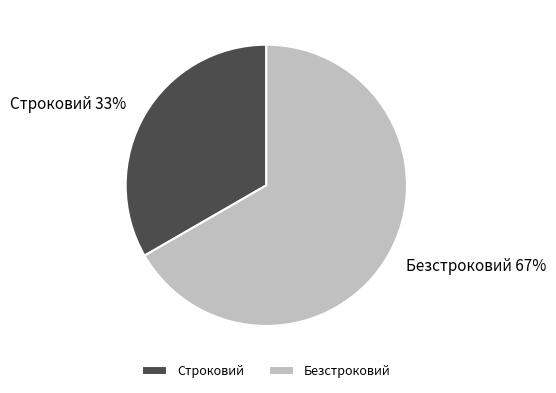

What percentage is the Безстроковий slice, to the nearest percent?

67%